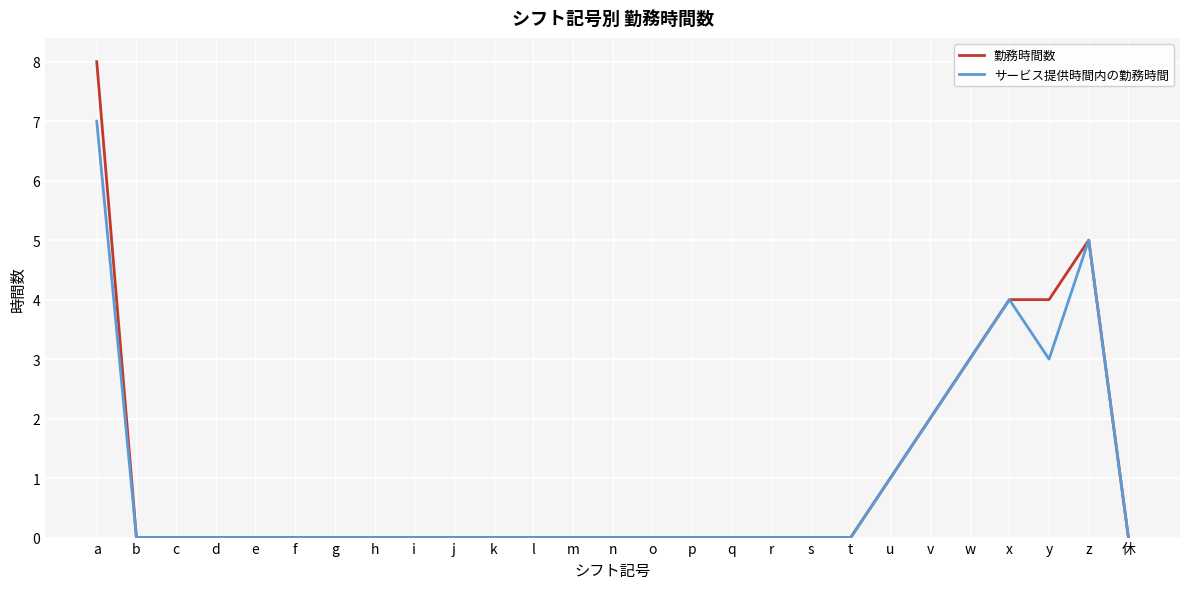

Is the value of 勤務時間数 at u greater than the value of サービス提供時間内の勤務時間 at n?

Yes